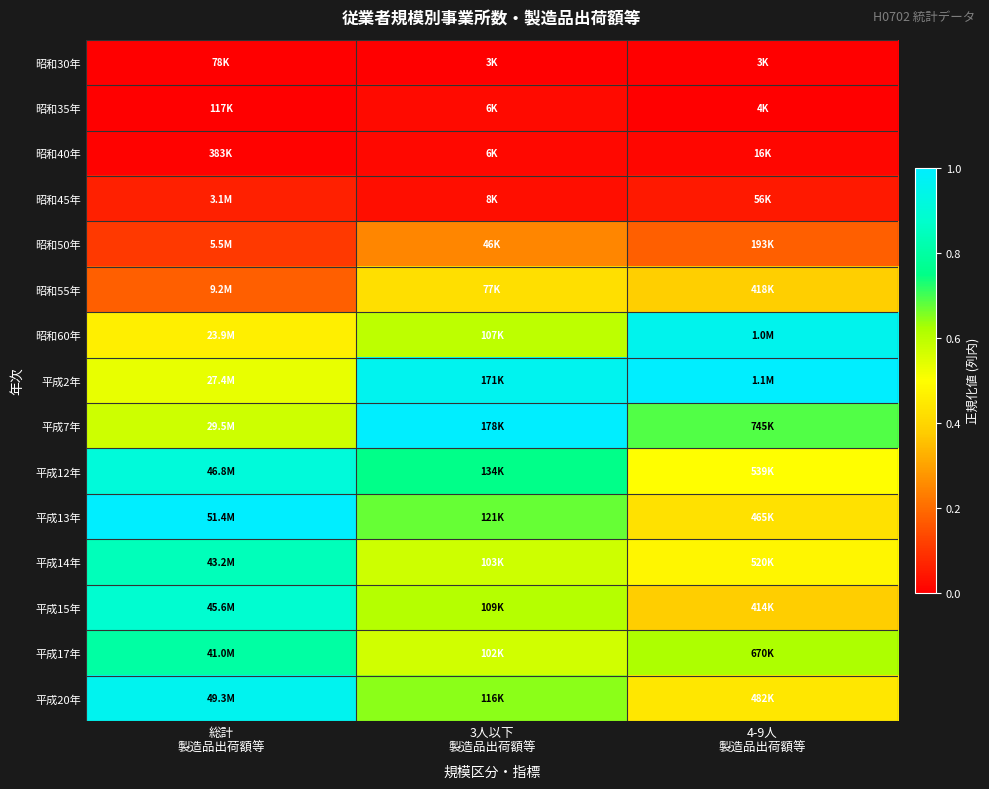

At how many categories does at least one series exceed 0?

3